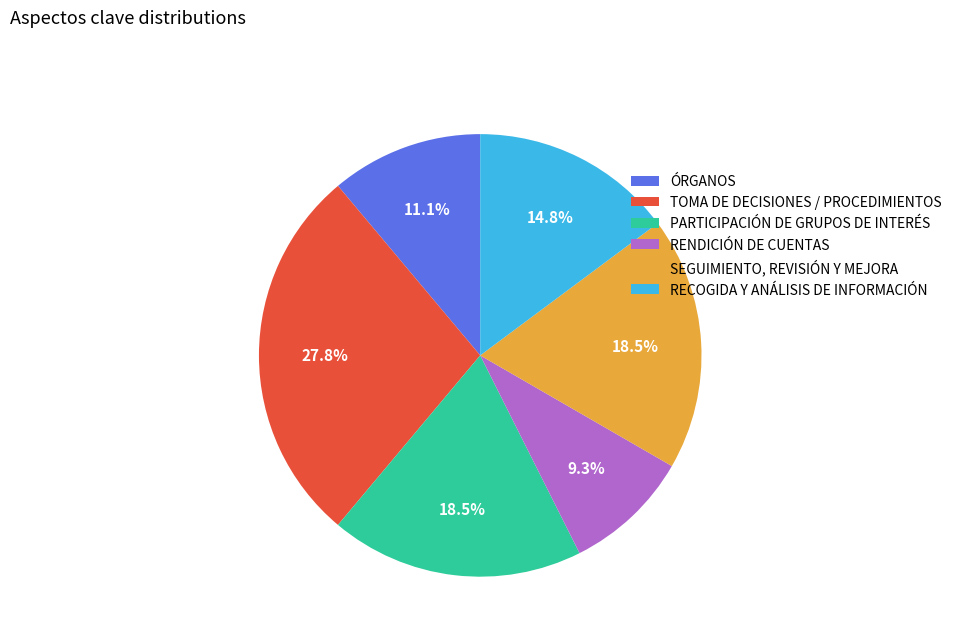

Does any single category account for the majority?

No